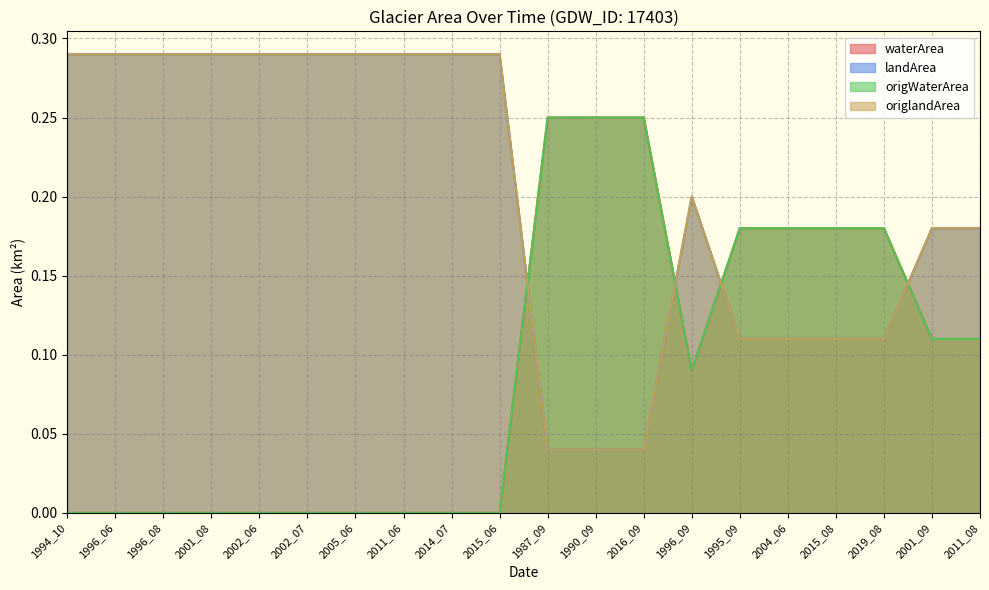

At which label is origlandArea closest to 0?

1987_09